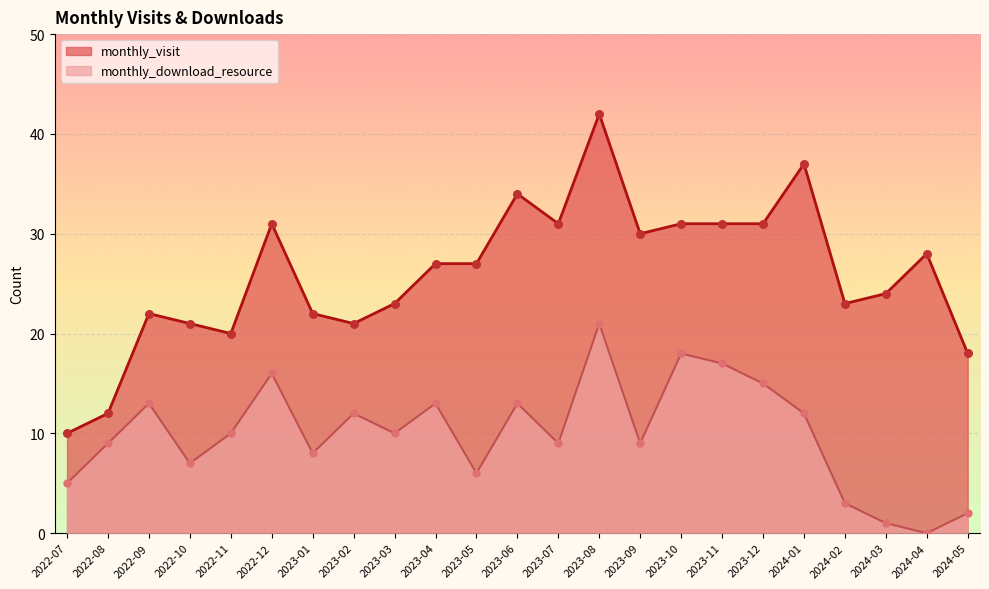

Which series contains the lowest Y value?

monthly_download_resource